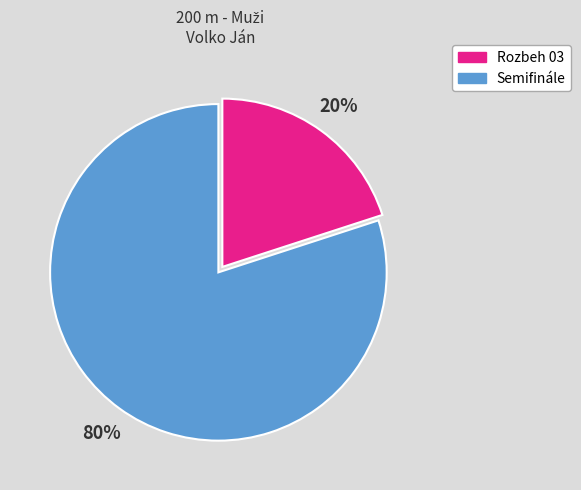

What percentage is the Rozbeh 03 slice, to the nearest percent?

20%